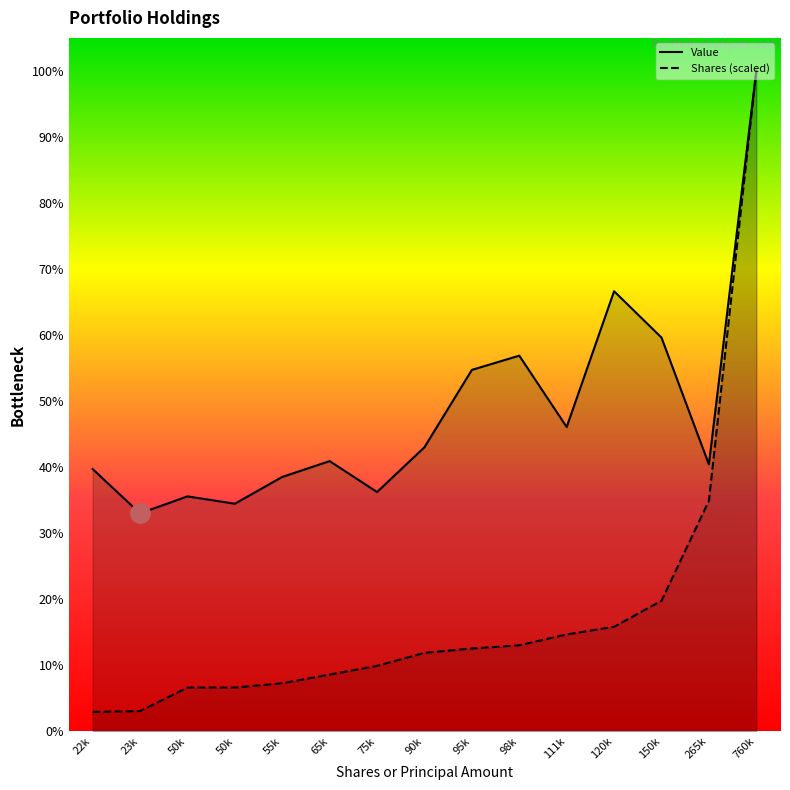

What are all the series names shown in the legend?

Value, Shares